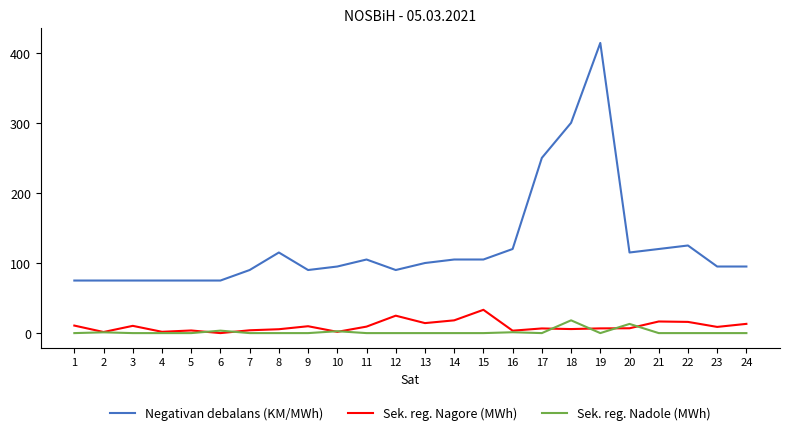

Which series has the largest range (max minus min)?

Negativan debalans (KM/MWh)